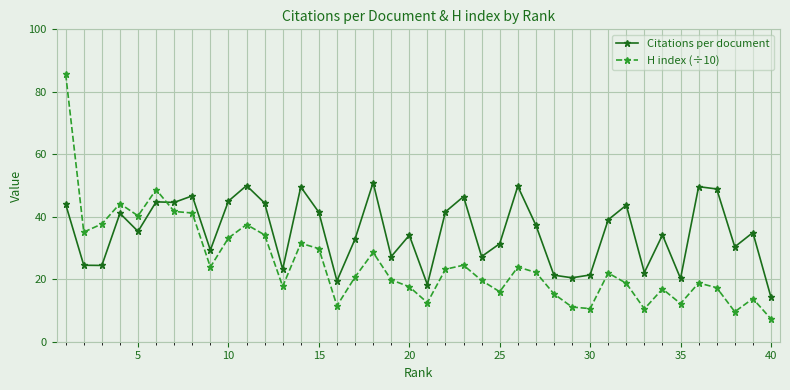

How many values in the H index (÷10) series are below 22?

20